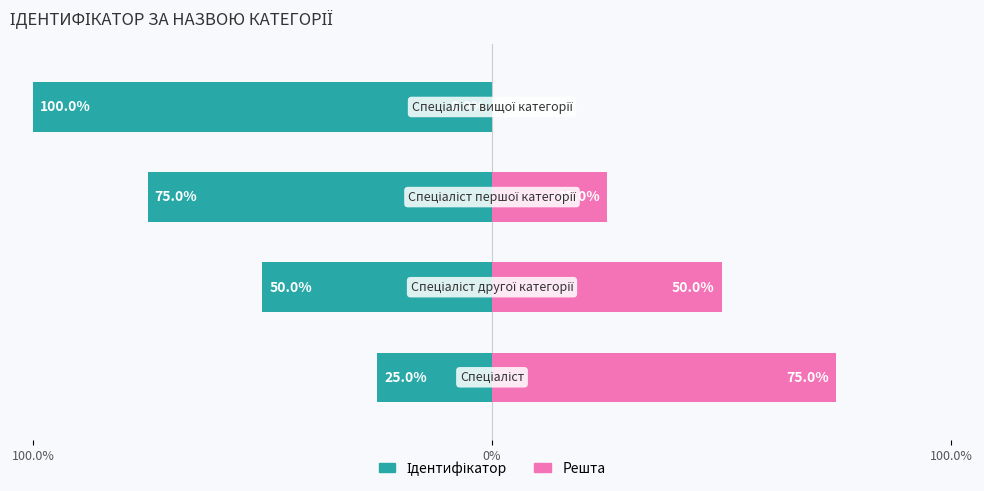

Which series has the largest range (max minus min)?

Ідентифікатор